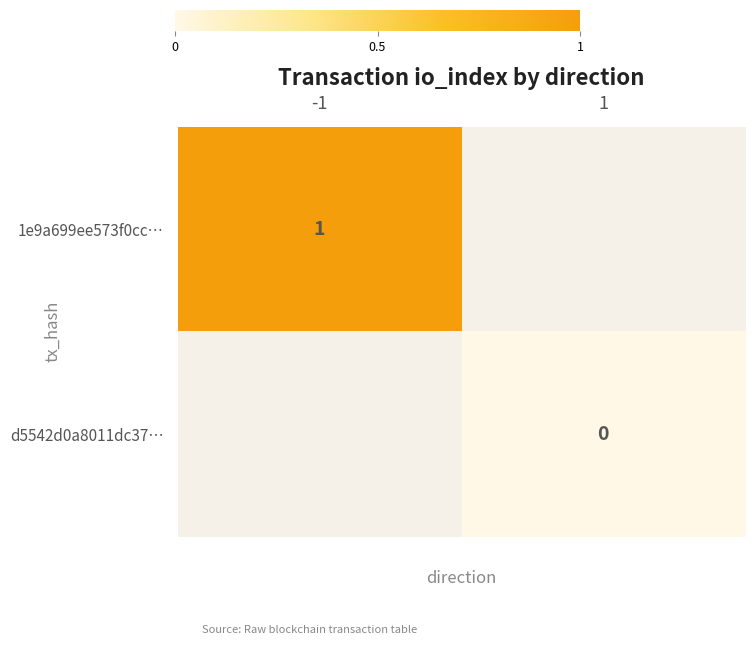

True or false: 1e9a699ee573f0cc… has a value of 1 at -1.

True